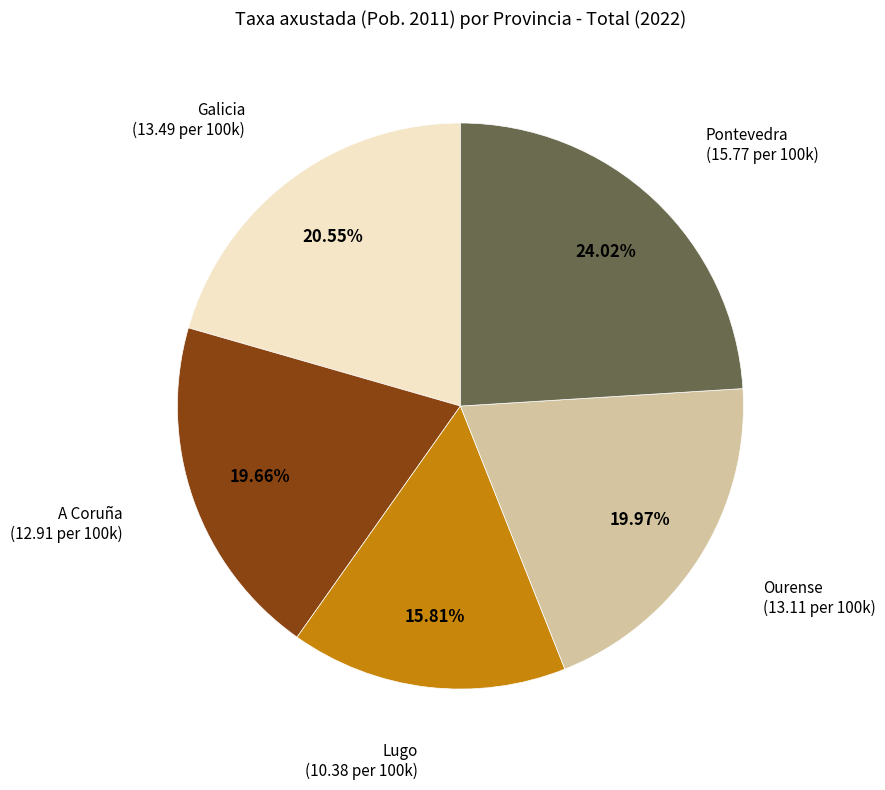

Is there any slice that represents more than half of the pie?

No